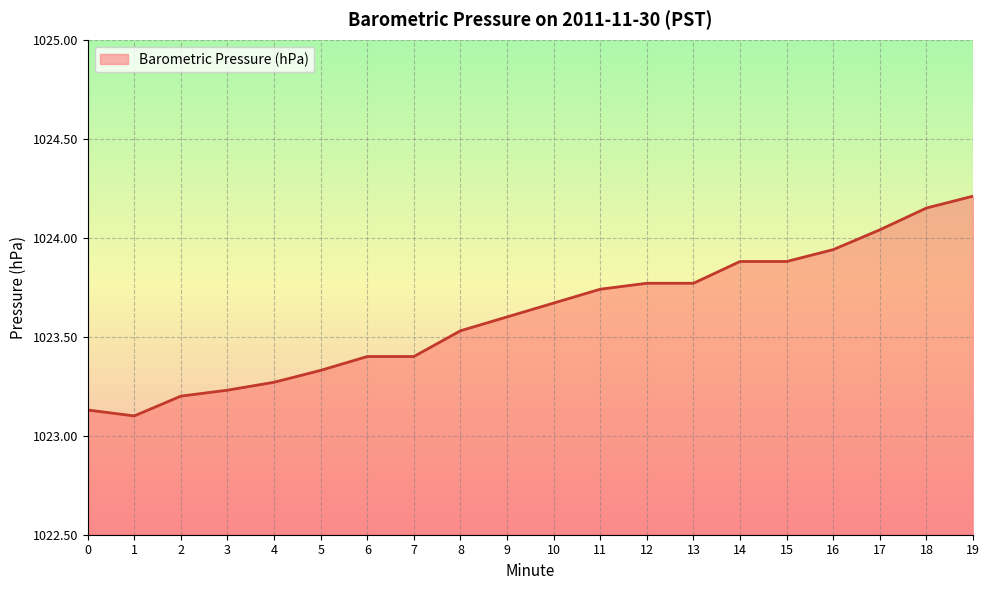

True or false: there are more than 2 points higher than both neighbors.

False